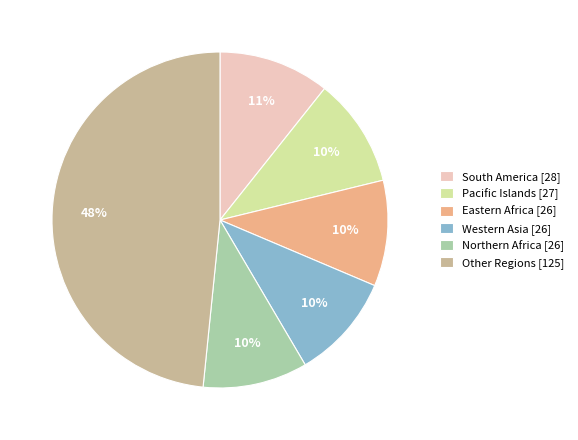

Is the sum of Other Regions [125] and Eastern Africa [26] greater than half?

Yes